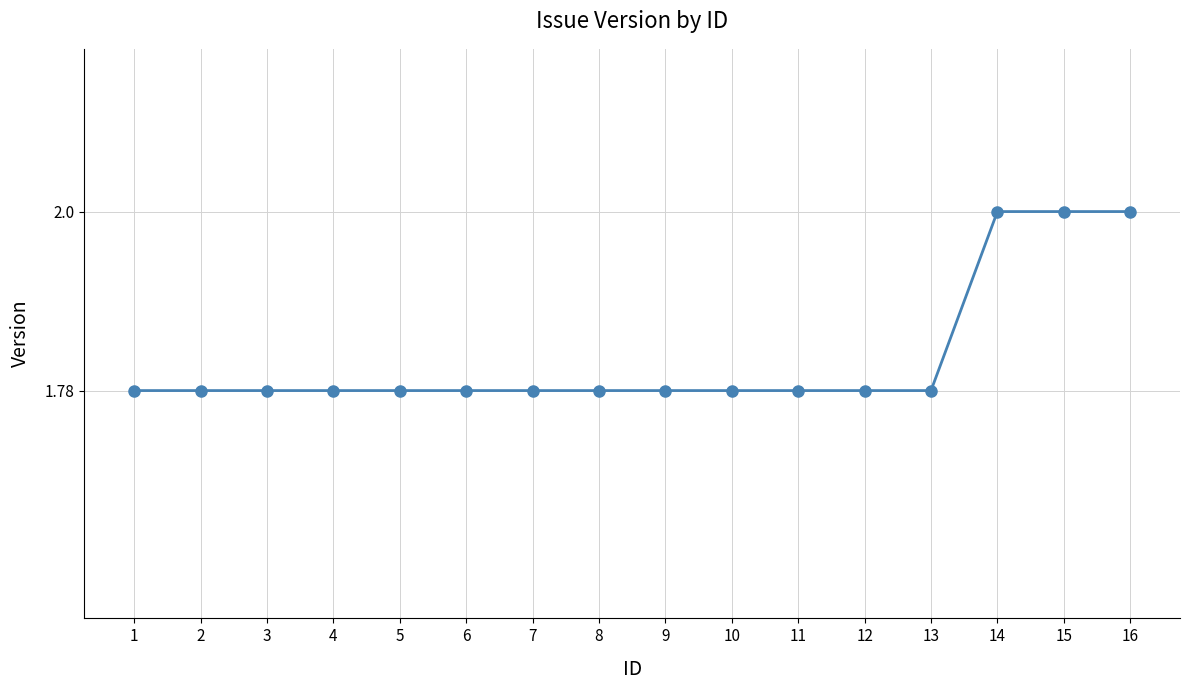

What is the ratio of the value at 4 to the value at 11?

1.0